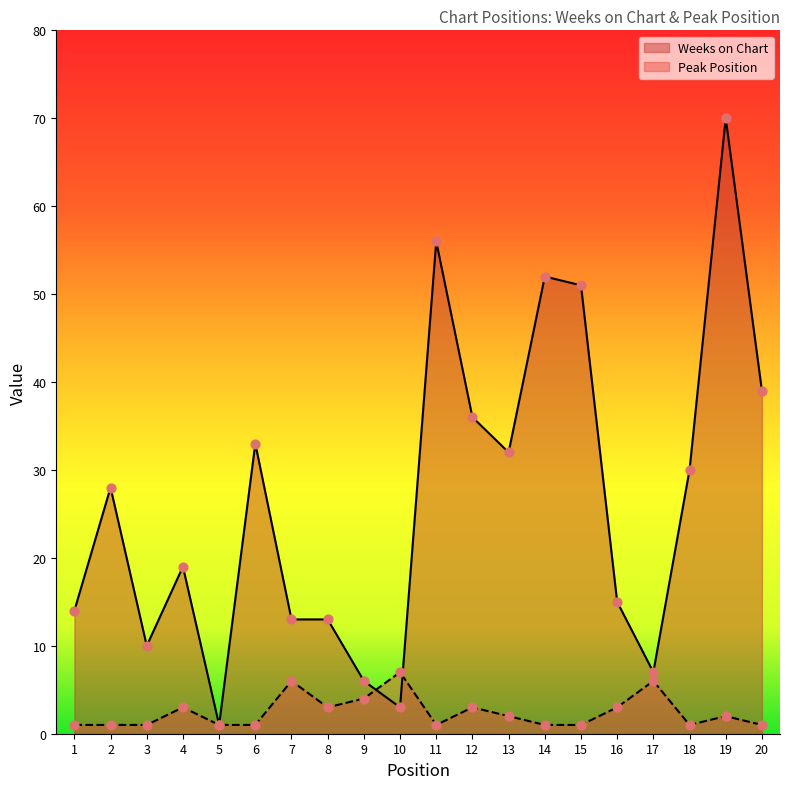

Which series has the widest spread of Y values?

Weeks on Chart